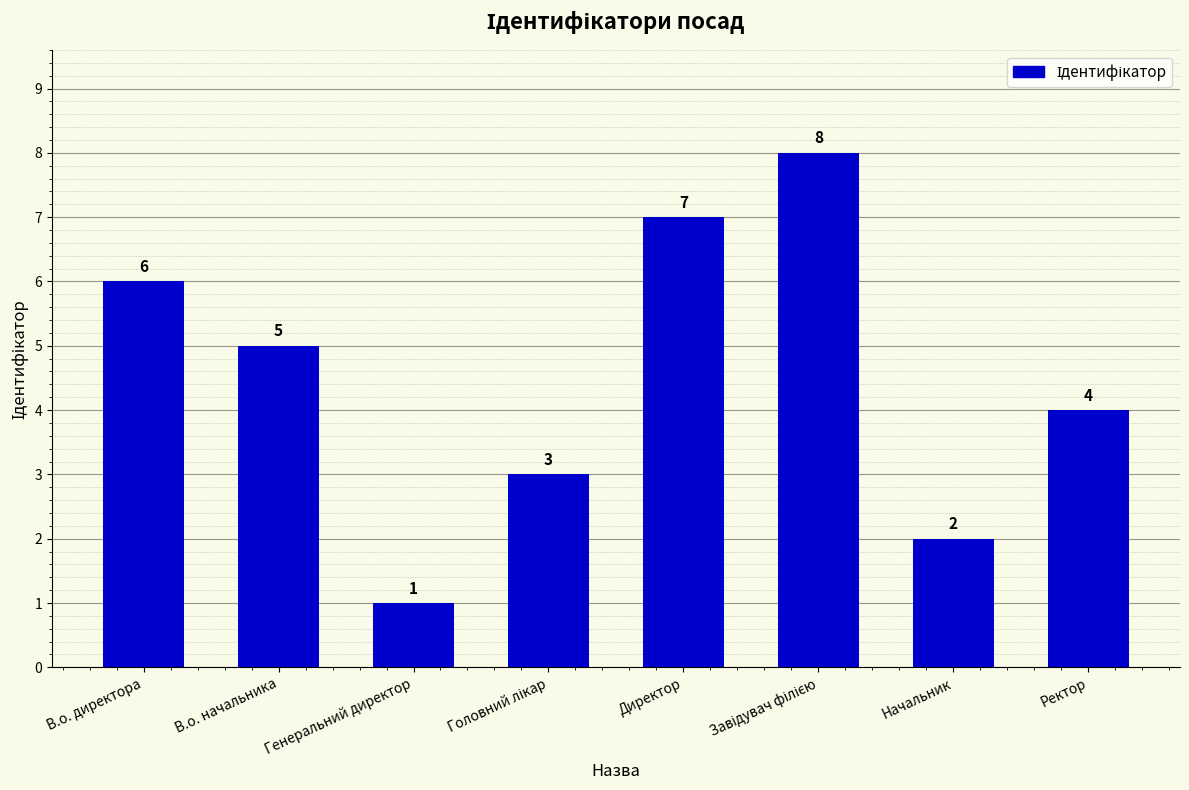

What is the greatest value displayed?

8